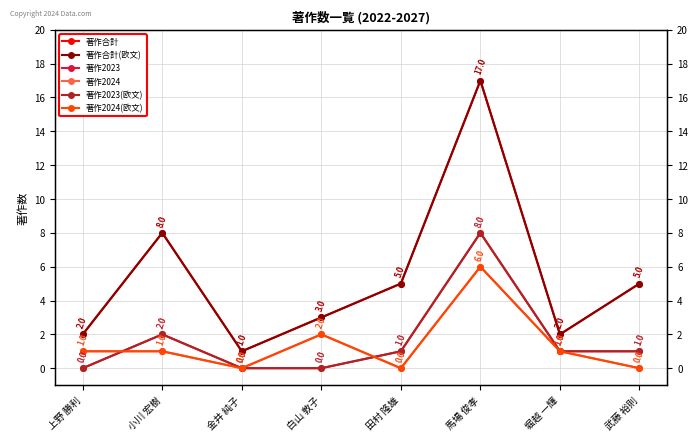

Rank the series by their maximum value, from lowest to highest.

著作2024, 著作2024(欧文), 著作2023, 著作2023(欧文), 著作合計, 著作合計(欧文)